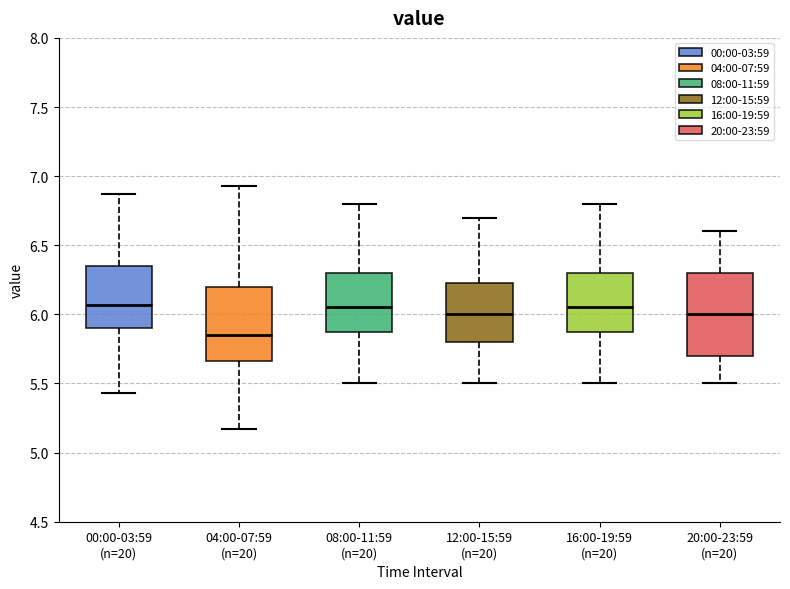

Comparing the boxes themselves (not the whiskers), which one is the tallest?

20:00-23:59 (n=20)